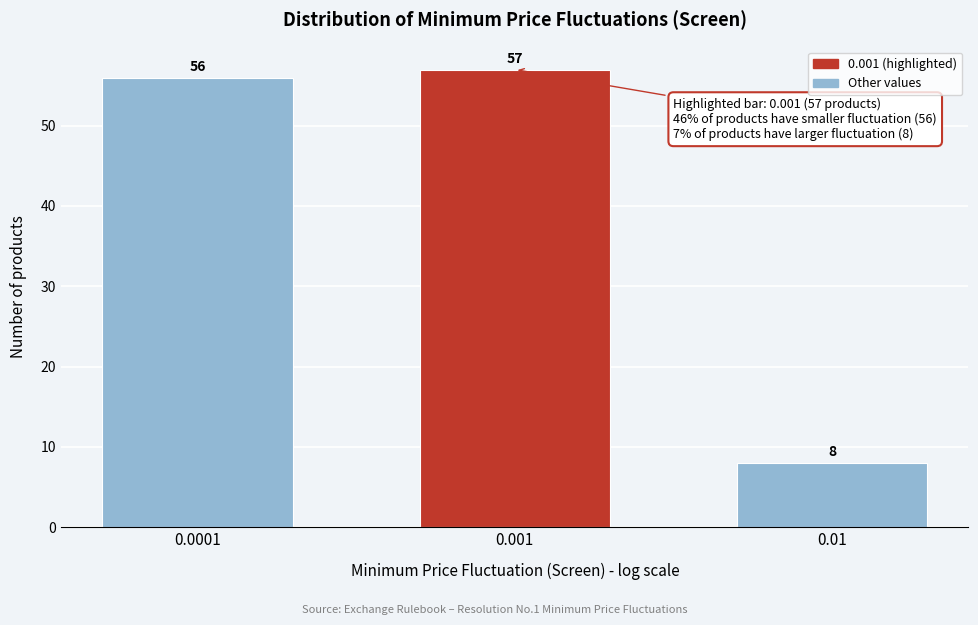

Reading right to left, transcribe all the data shown in this chart.

0.01=8	0.001=57	0.0001=56